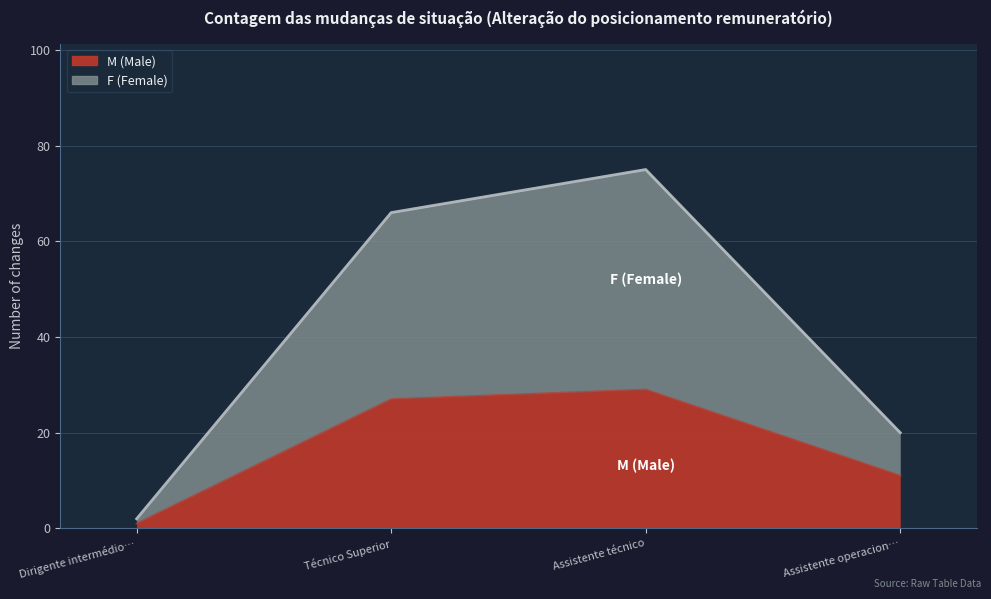

The value of M (Male) at Dirigente intermédio… is 1. True or false?

True